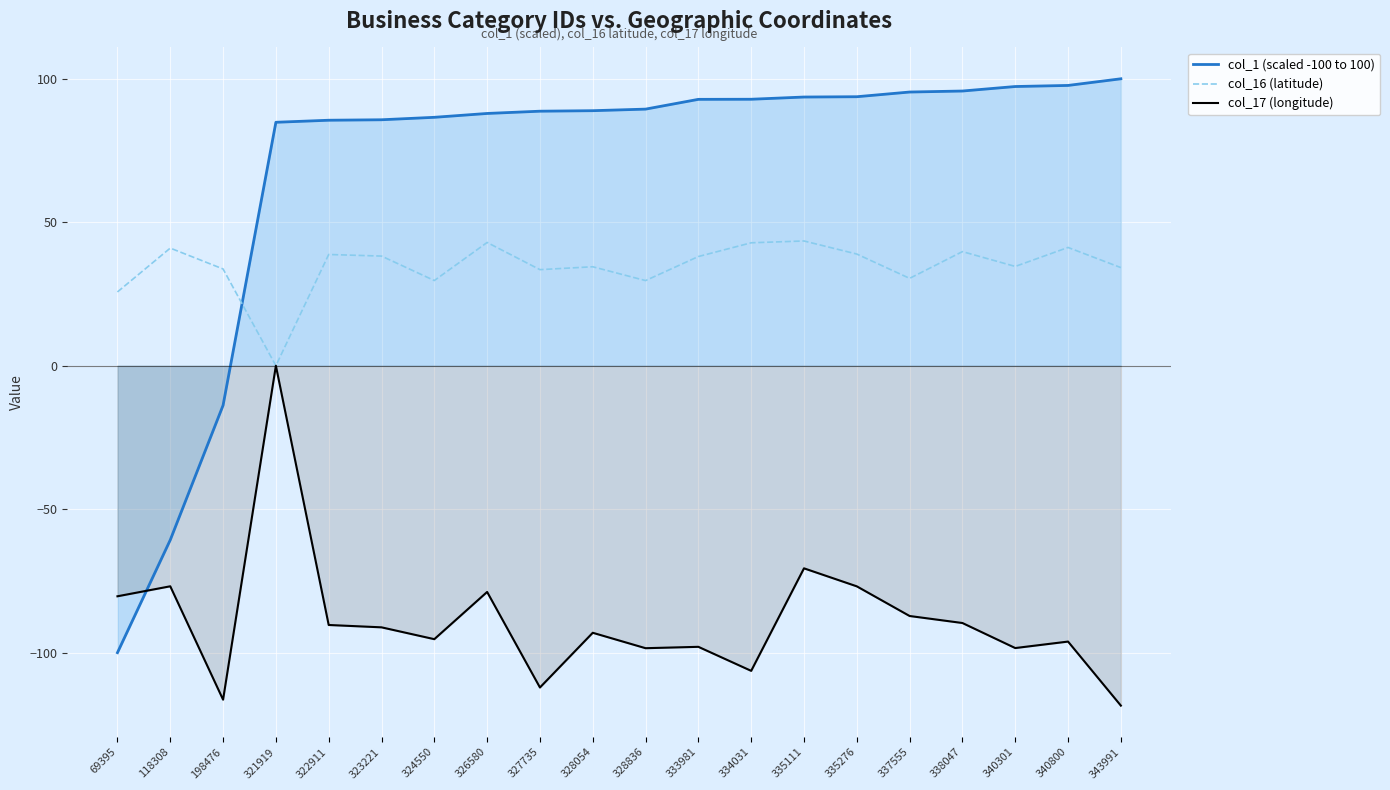

What is the value of the col_17 (longitude) point at the 10th from the left?

-93.1